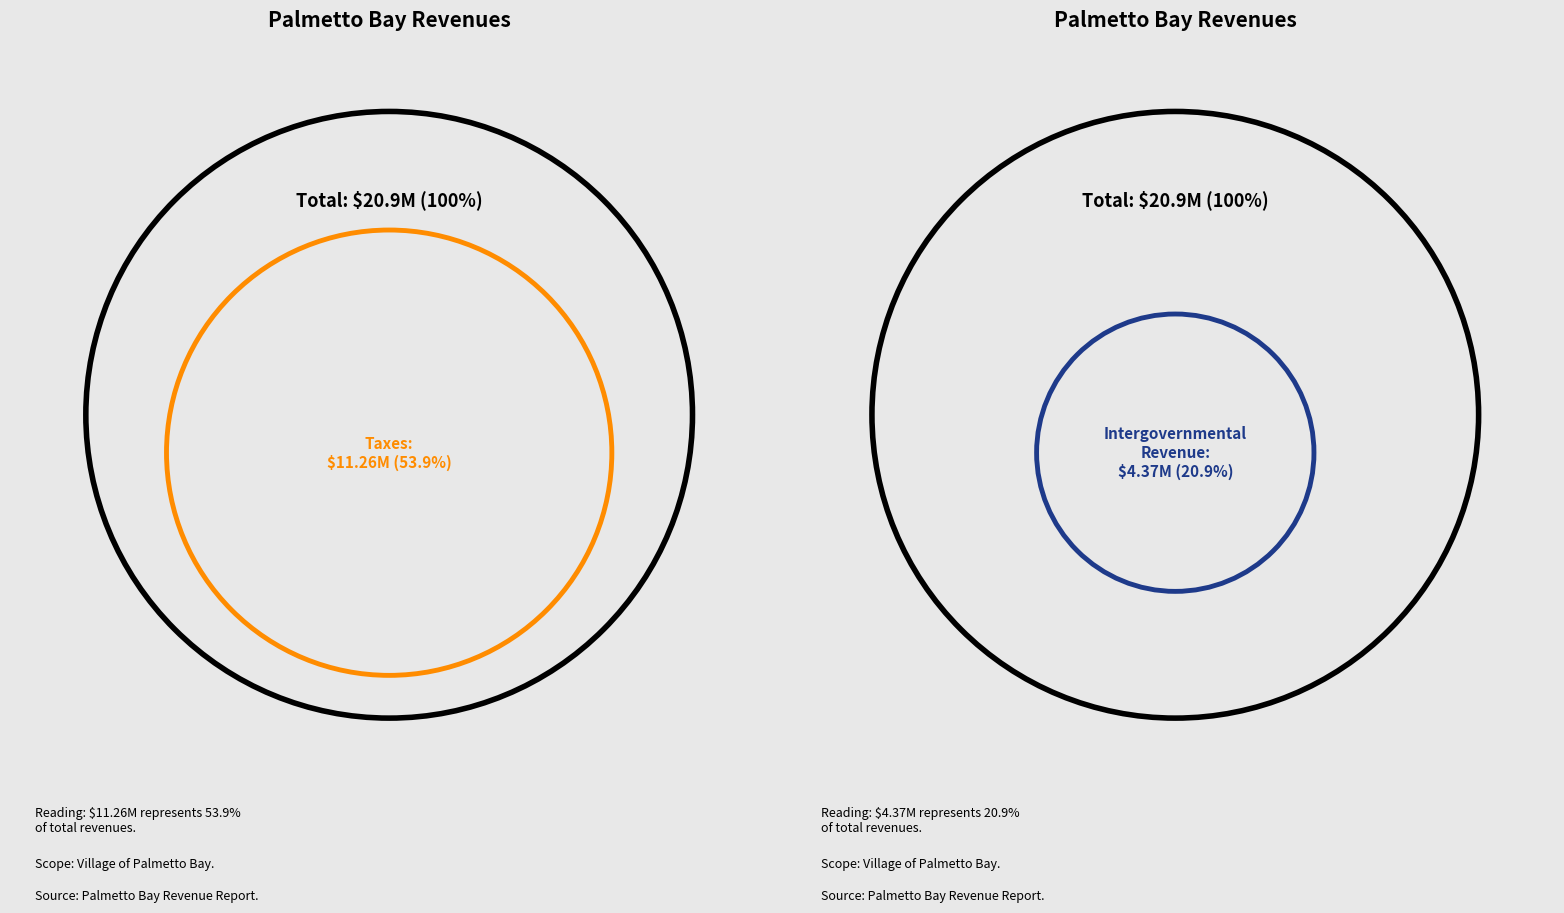

What is the majority slice?

Taxes